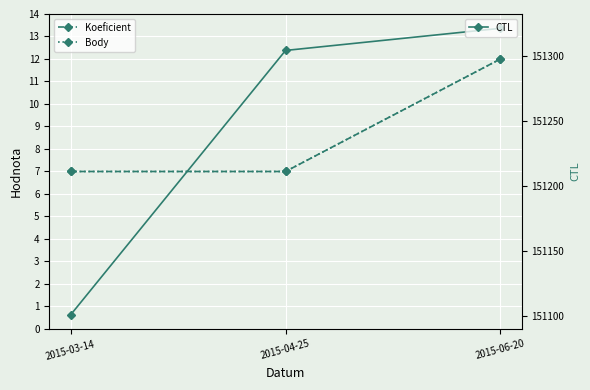

What position from the right is 2015-03-14?

3